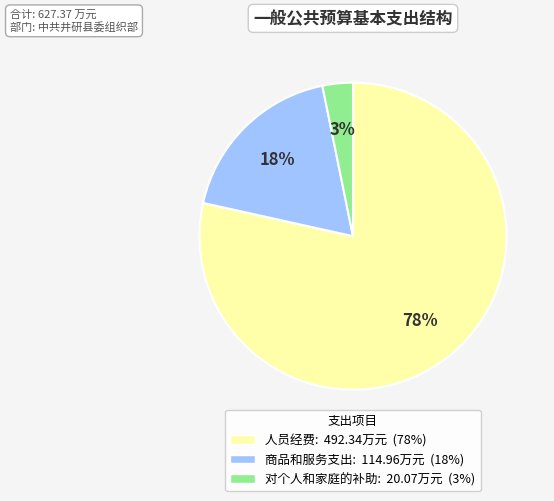

Is it true that 对个人和家庭的补助 is 3% of the pie?

True